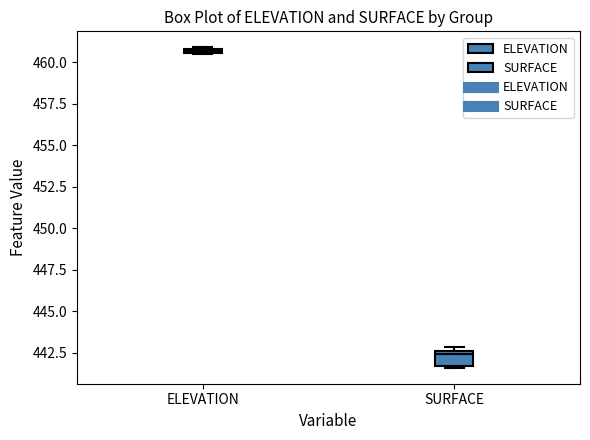

Which box has the lowest median line?

SURFACE